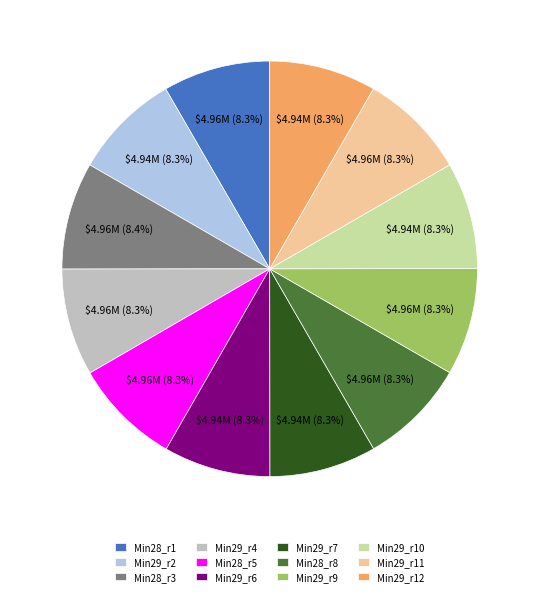

How many segments does this pie chart have?

12